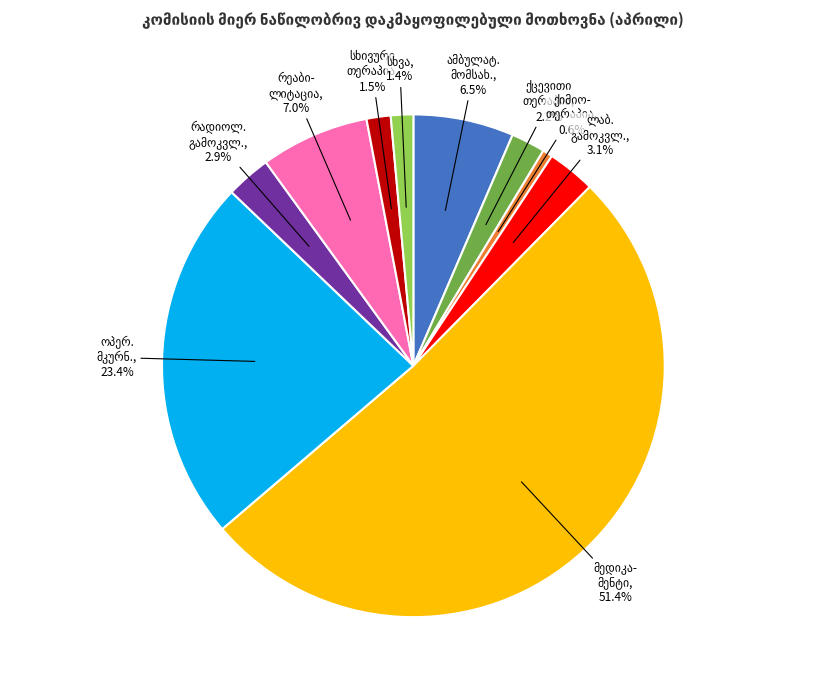

To the nearest percent, what is the difference between the largest and smallest slice percentages?

51%